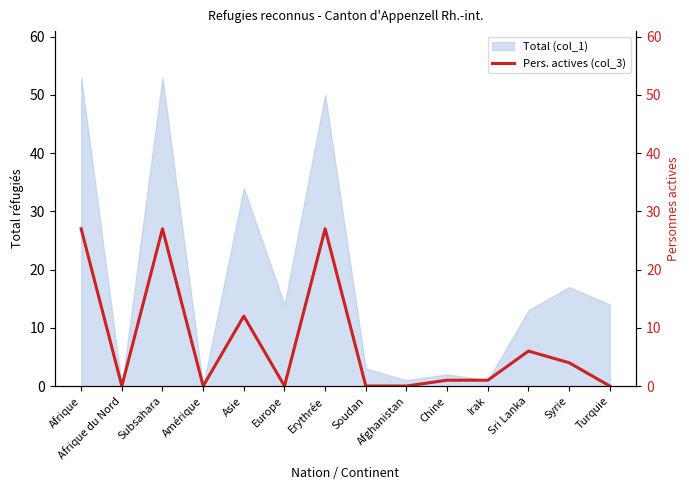

Where is the first local maximum?

Subsahara